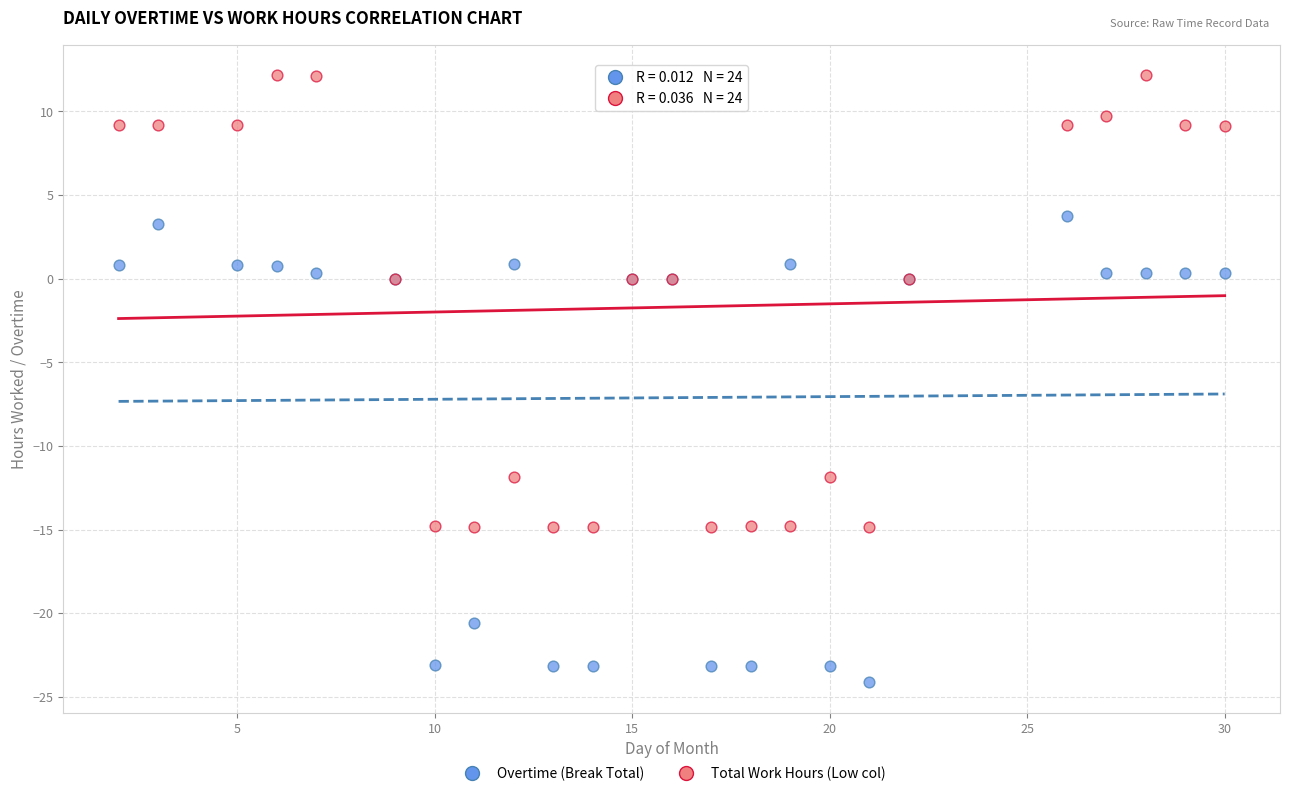

Which series has the widest spread of Y values?

Overtime (Break Total)